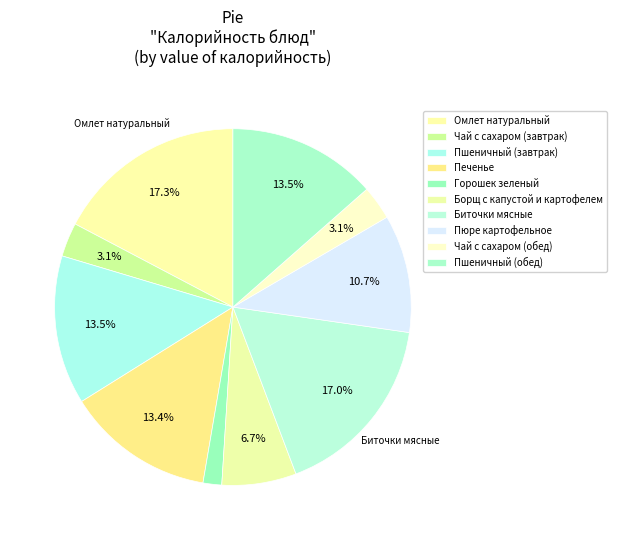

Approximately how many times larger is the value at Борщ с капустой и картофелем compared to Печенье?

0.5